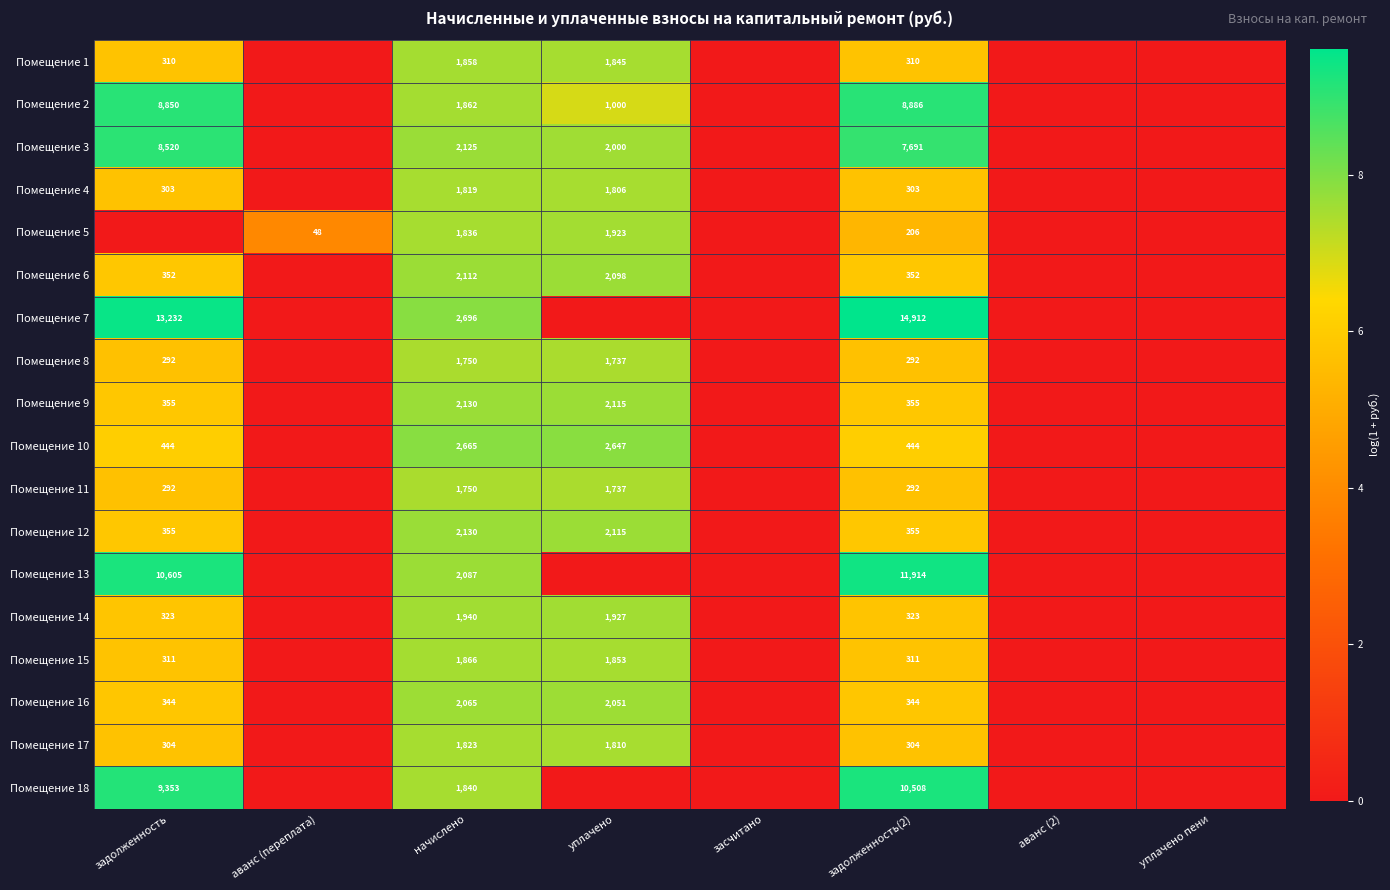

What is the spread (max minus min) of values at задолженность(2)?

14706